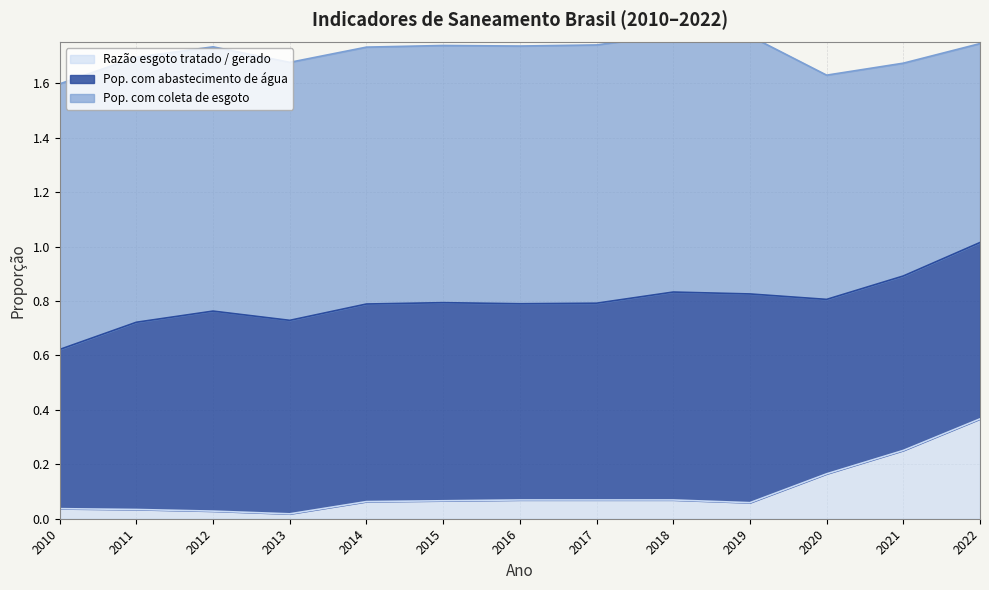

What is the value of the Pop. com abastecimento de água point at the 12th from the left?

0.6